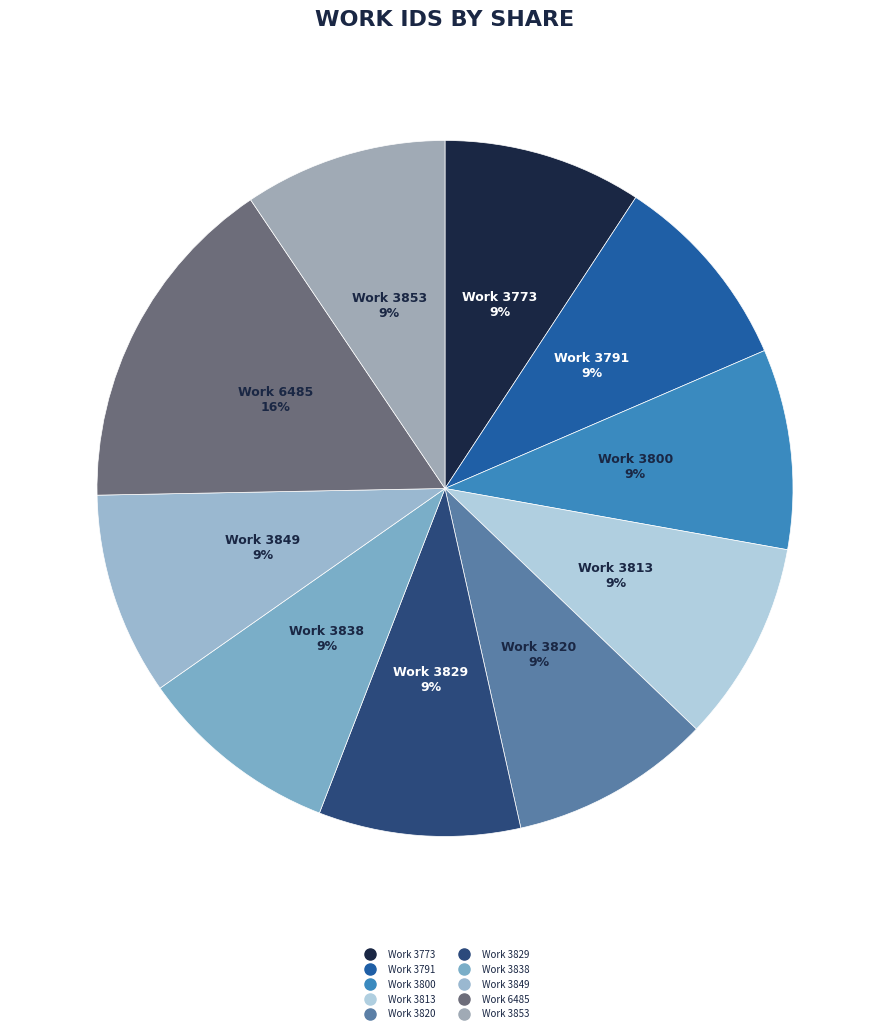

Is the sum of Work 3820 and Work 3773 greater than half?

No